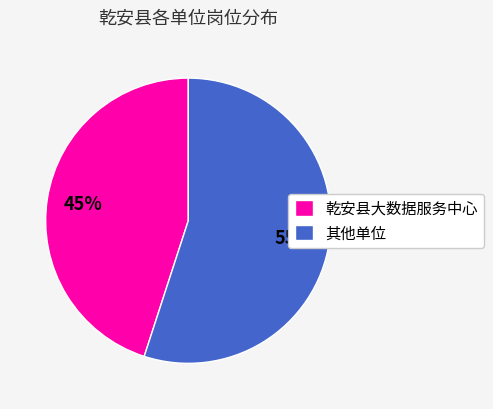

Rank the categories by value from highest to lowest.

其他单位, 乾安县大数据服务中心